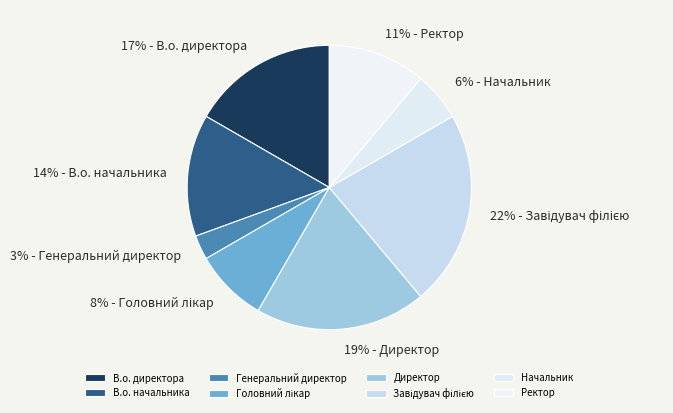

Is it true that В.о. директора is 17% of the pie?

True